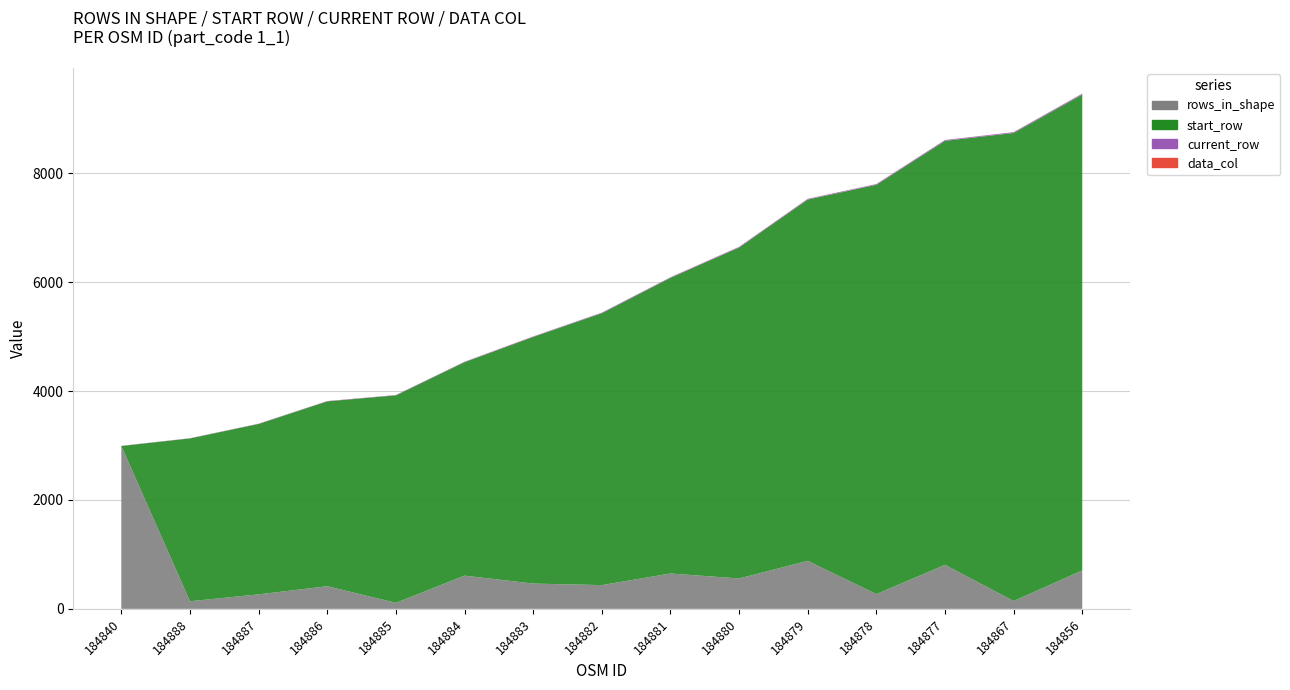

At which label does current_row reach its peak?

osm_-184856